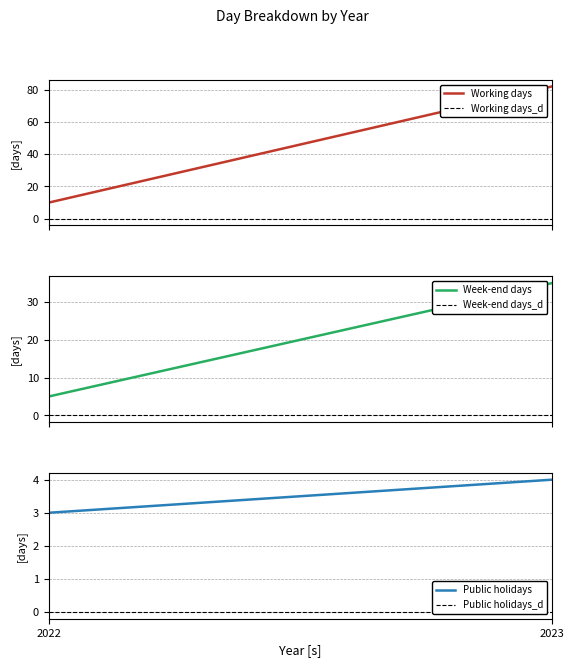

What is the total value across all series at 2022?

18